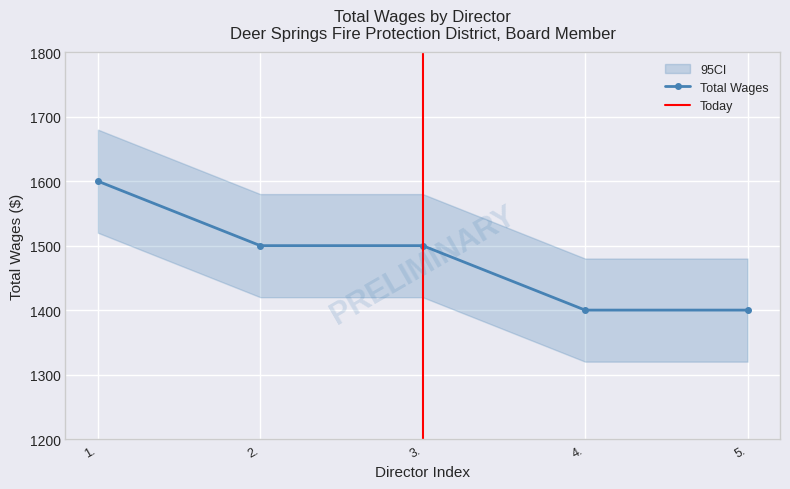

What position from the right is 5.?

1